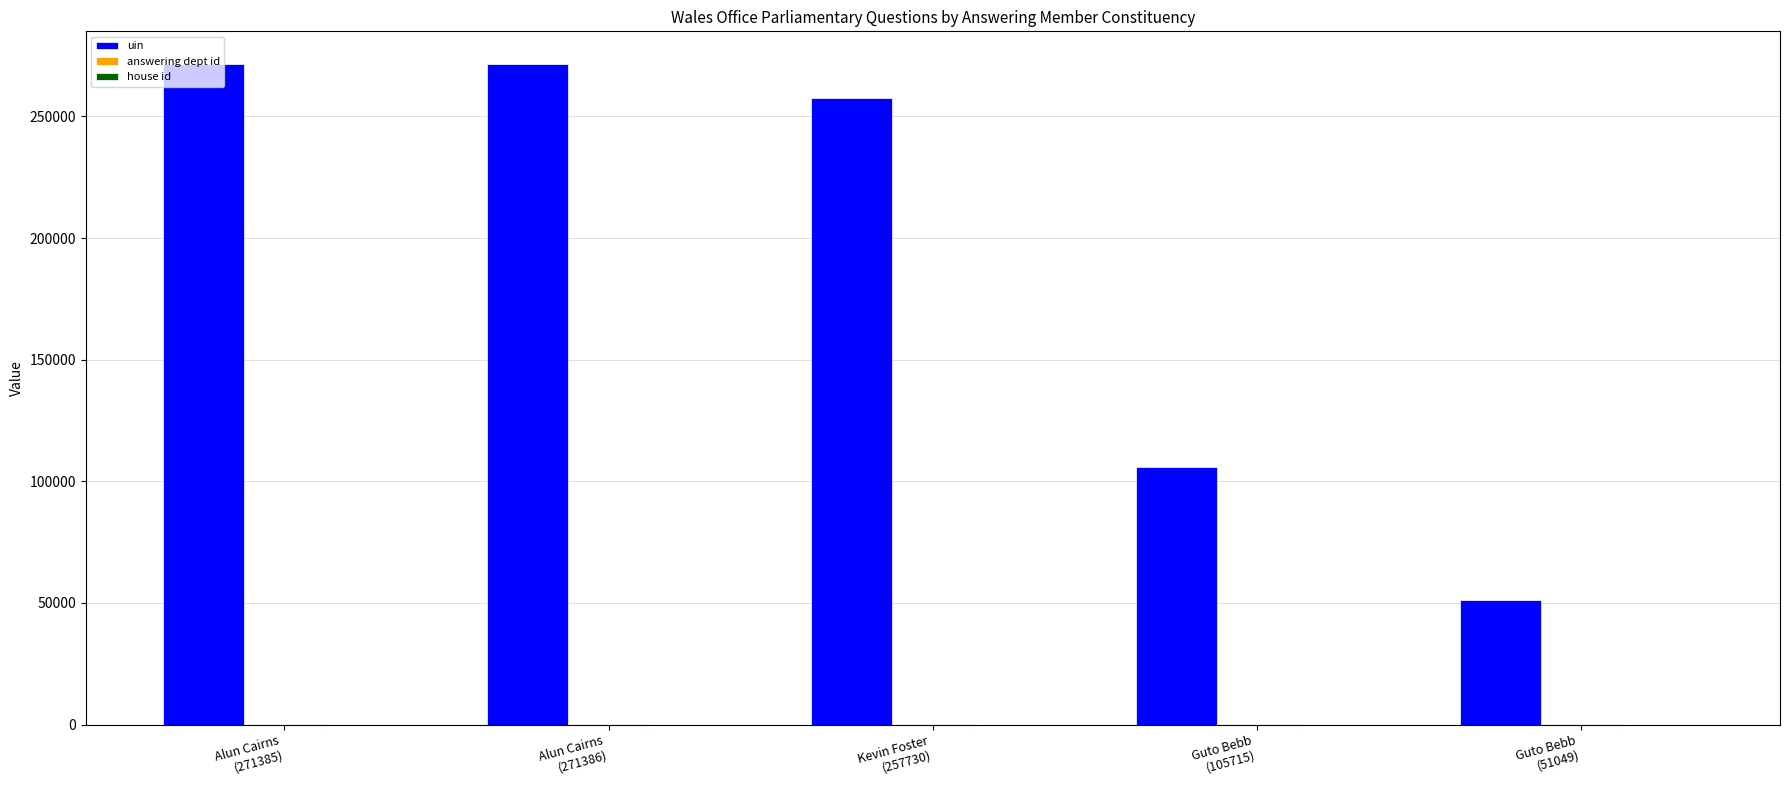

What is the maximum value for uin?

271386